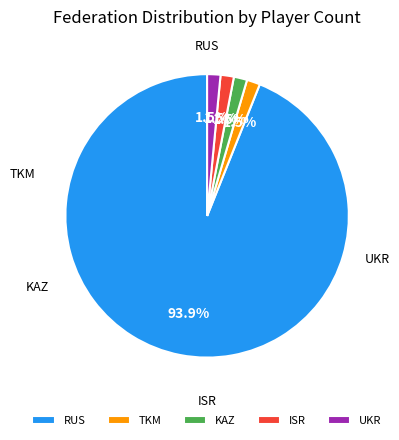

What is the ratio of the value at TKM to the value at UKR?

1.0